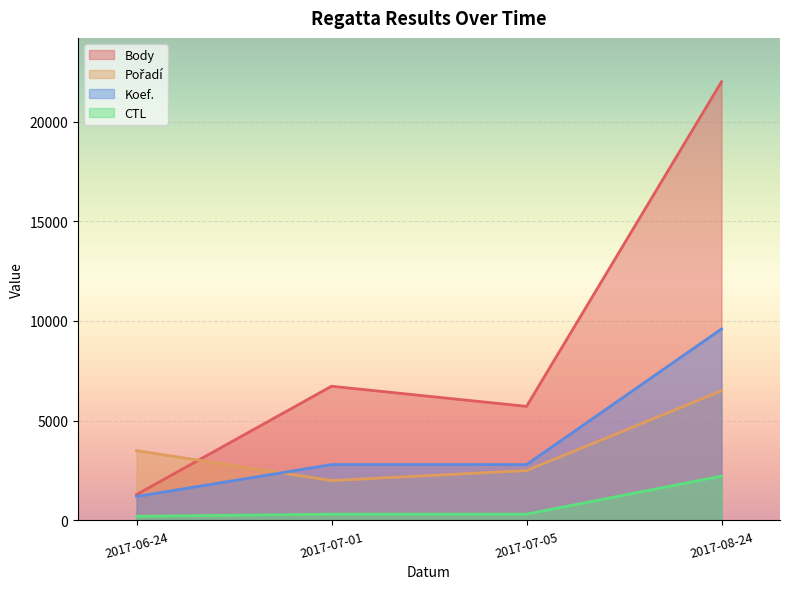

At which label is Koef. closest to 5400?

2017-07-01